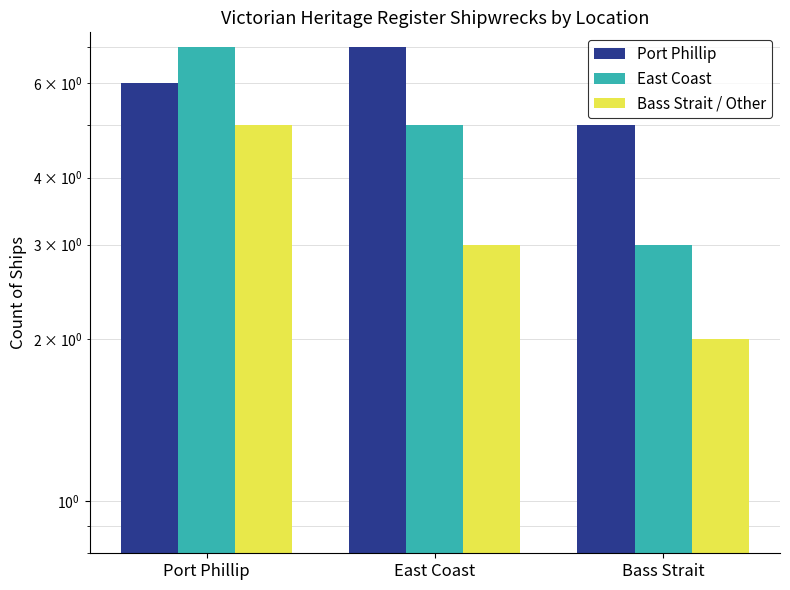

Which series changed the most between Port Phillip and Bass Strait?

East Coast